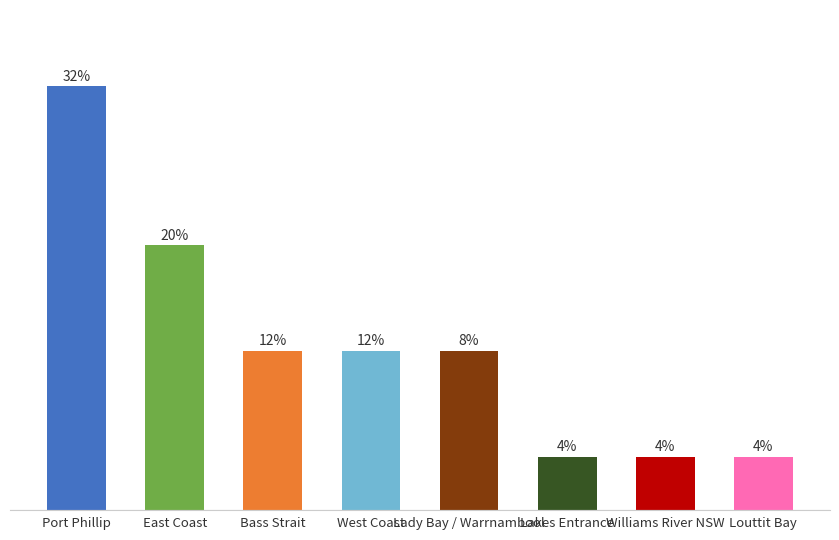

Does the chart contain any negative values?

No